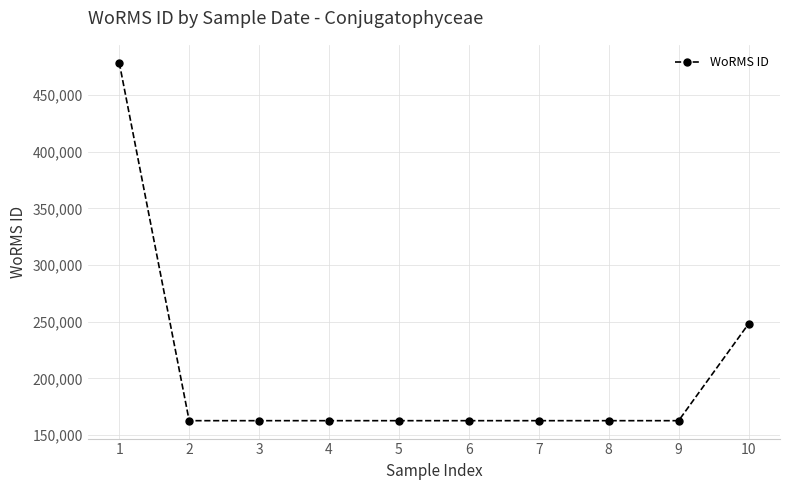

Approximately how many times larger is the value at 10 compared to 4?

1.5